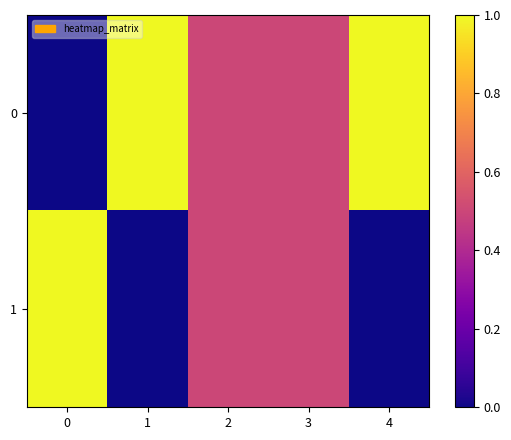

Between 0 and 4, which series saw the biggest shift?

row_0